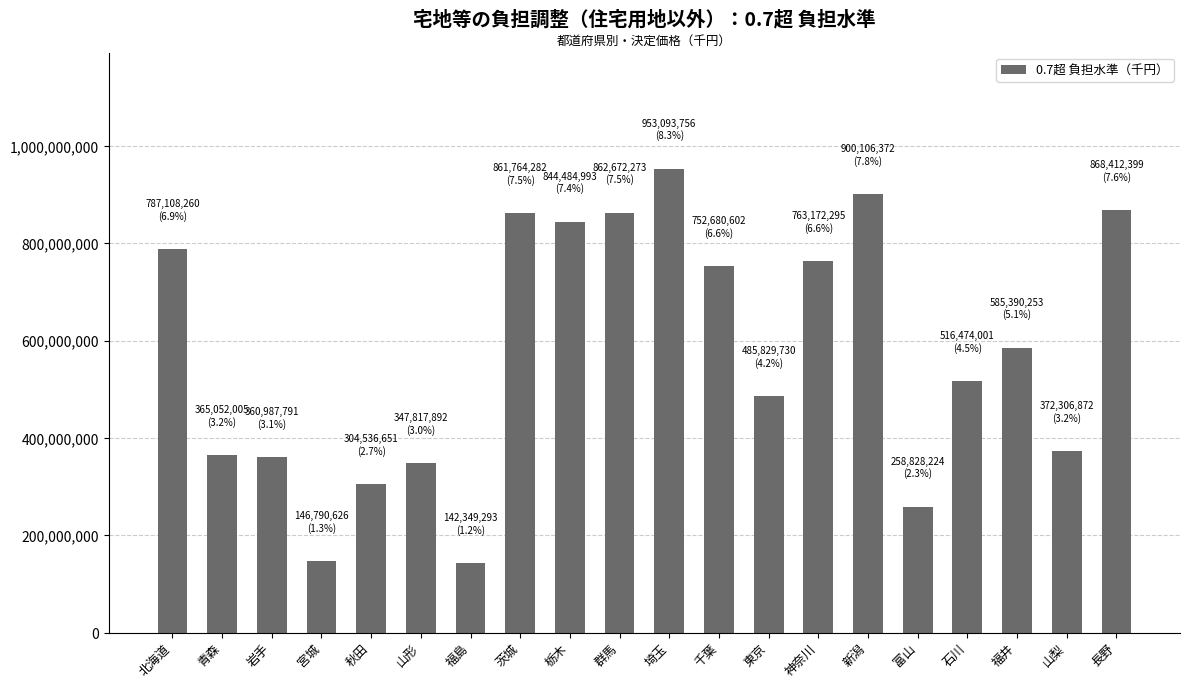

How many values are below 585390253?

10